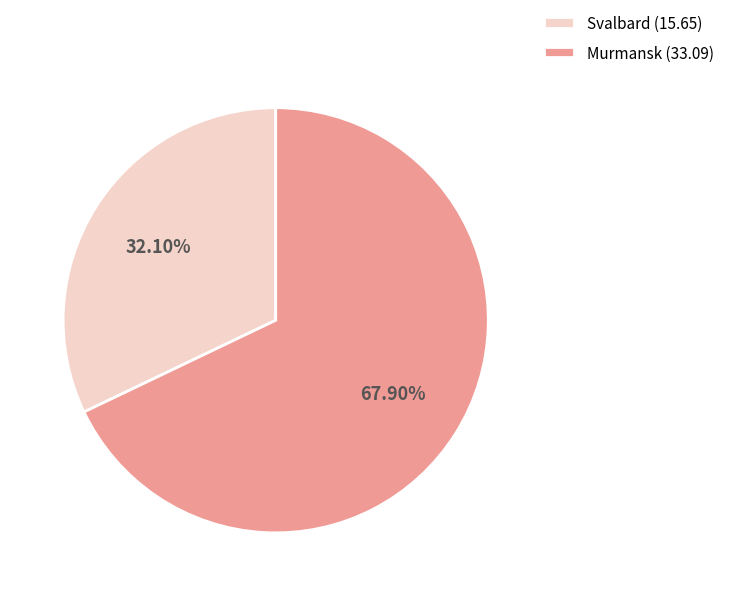

Rank the categories by value from highest to lowest.

Murmansk (33.09), Svalbard (15.65)